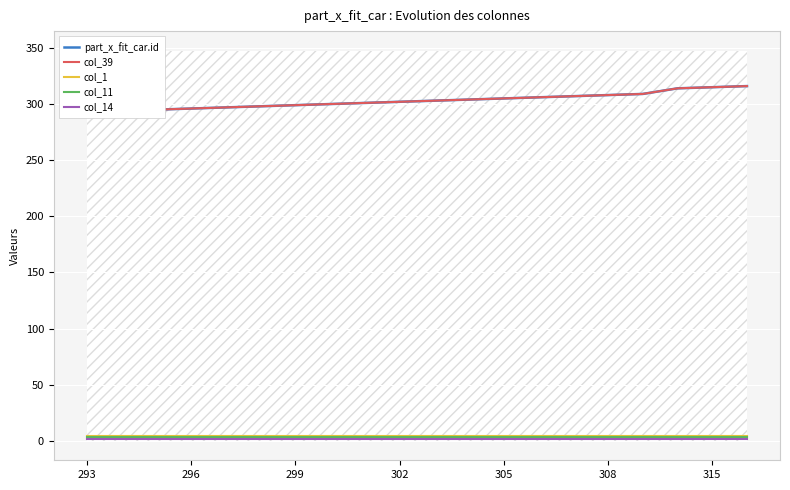

List the series in order of their peak value, highest first.

part_x_fit_car.id, col_39, col_1, col_11, col_14